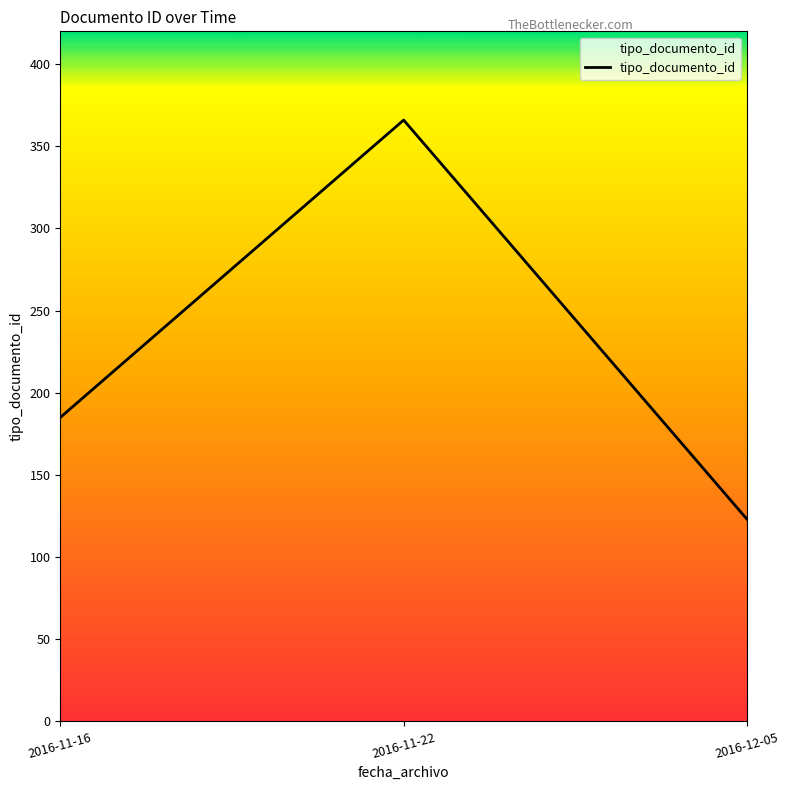

The value at 2016-11-16 is 19. True or false?

False